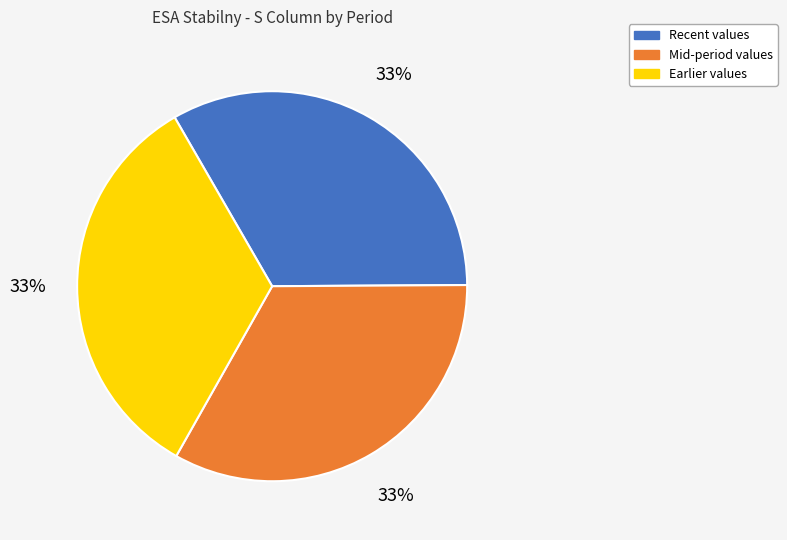

Count the number of slices in the pie.

3